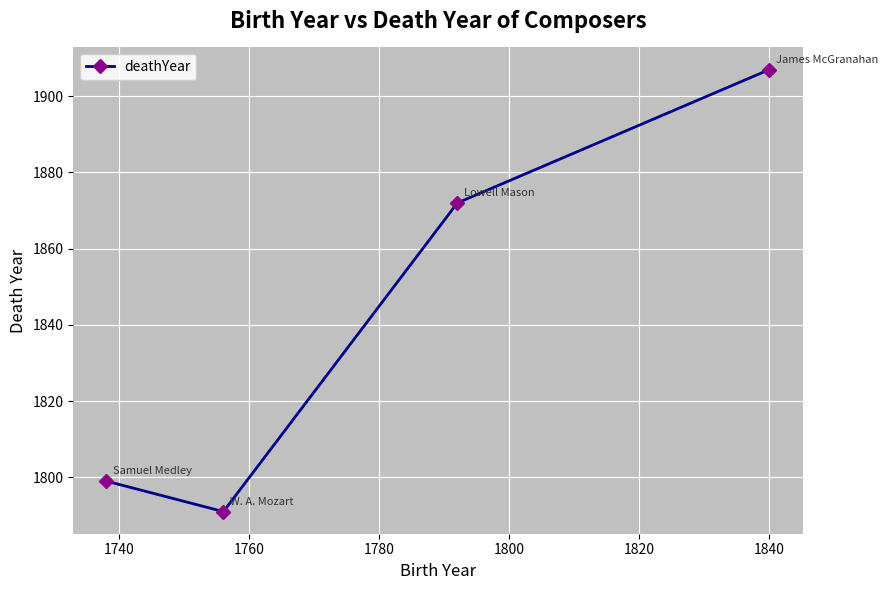

Reading left to right, transcribe all the data shown in this chart.

1799	1791	1872	1907